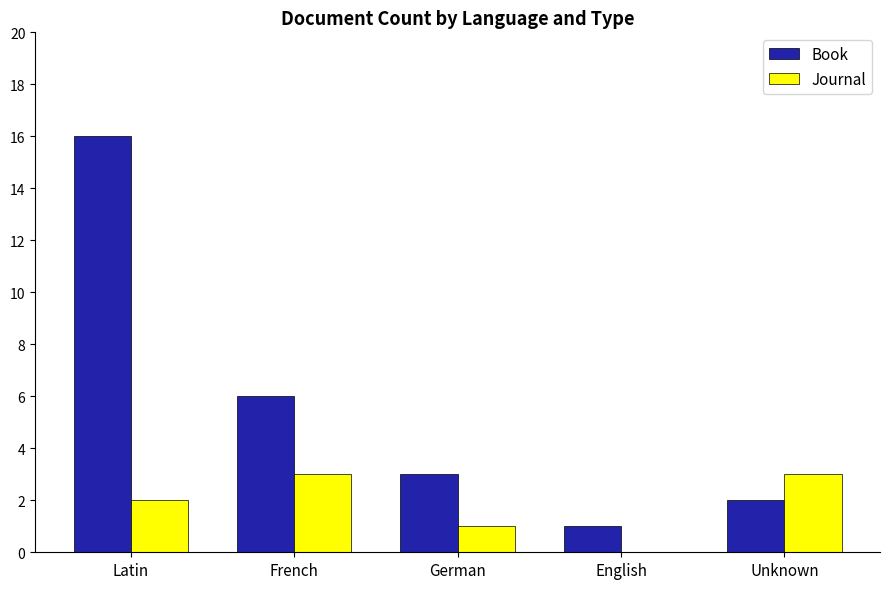

Which series changed the most between Latin and Unknown?

Book